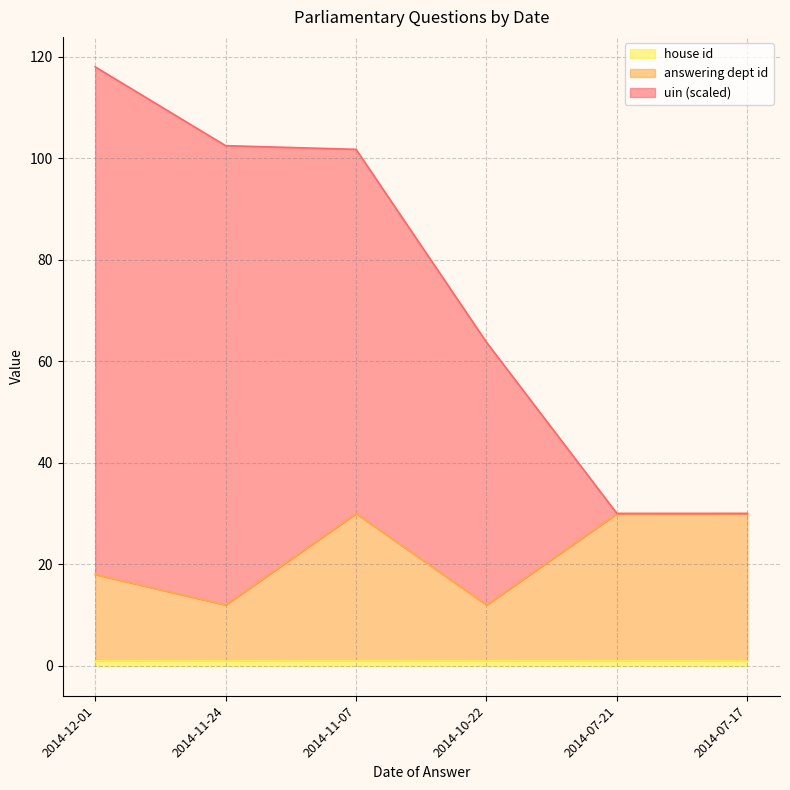

Which series has the widest spread of values?

uin